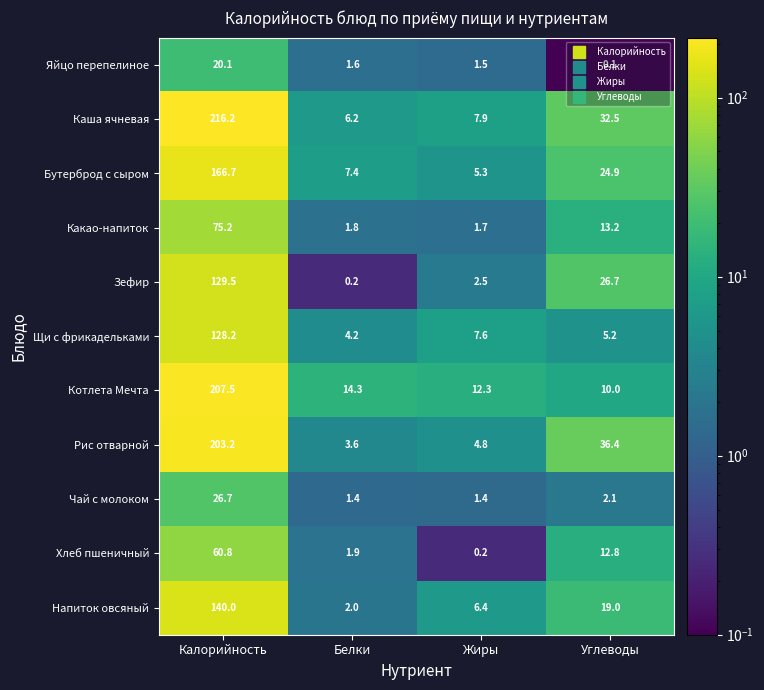

The value of Яйцо перепелиное at Углеводы is 0.1. True or false?

True